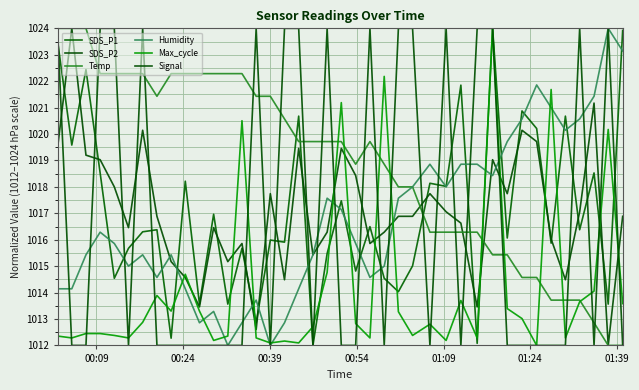

What is the difference between the maximum and minimum values in the Temp series?

12.0